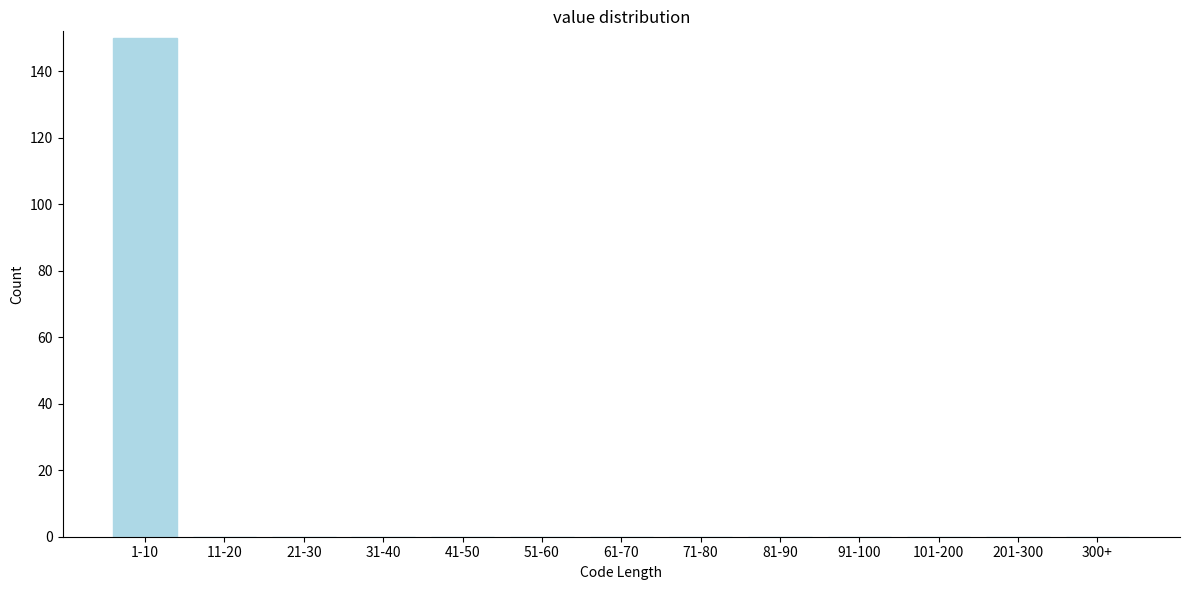

Reading left to right, extract all data points from this chart.

1-10=150	11-20=0	21-30=0	31-40=0	41-50=0	51-60=0	61-70=0	71-80=0	81-90=0	91-100=0	101-200=0	201-300=0	300+=0